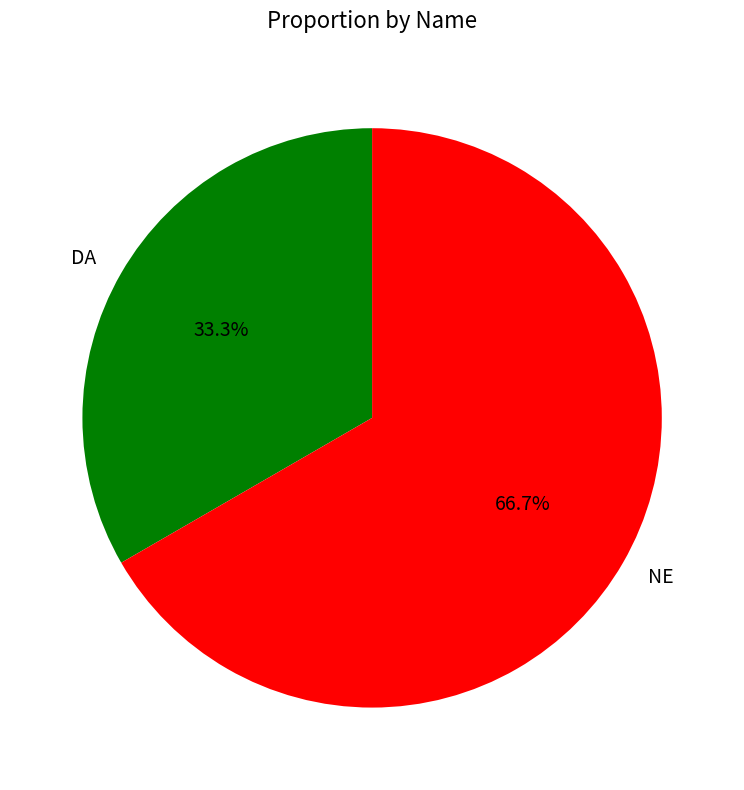

Count the number of slices in the pie.

2